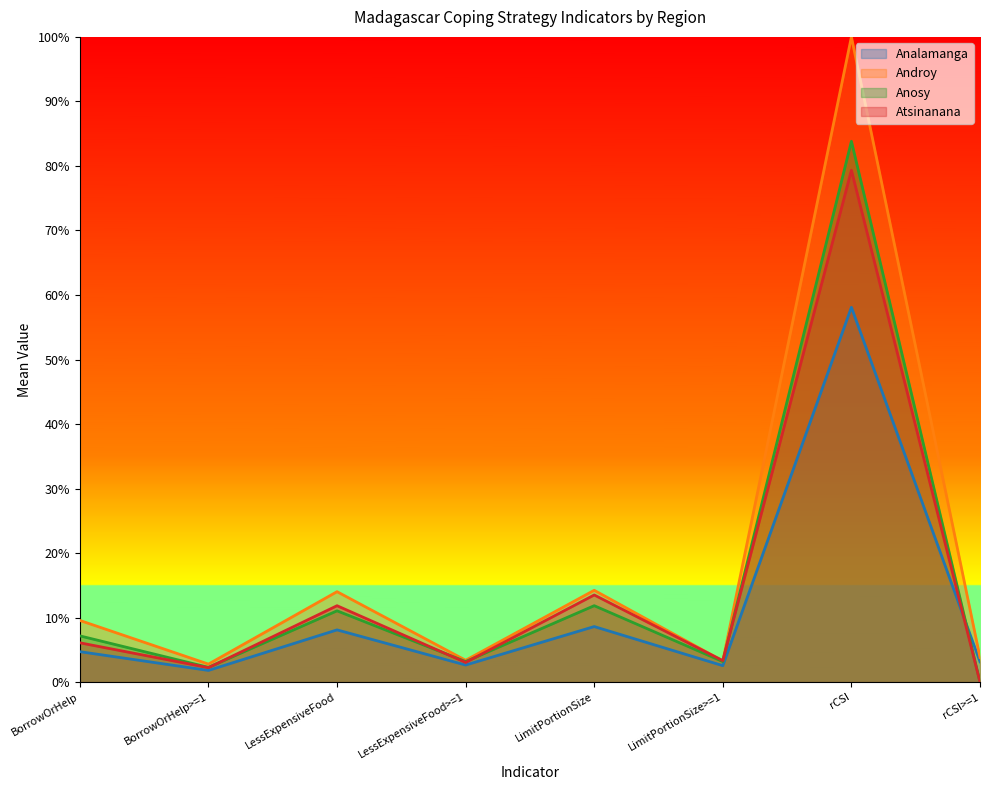

What is the value of the Androy point at the 1st from the left?

0.1